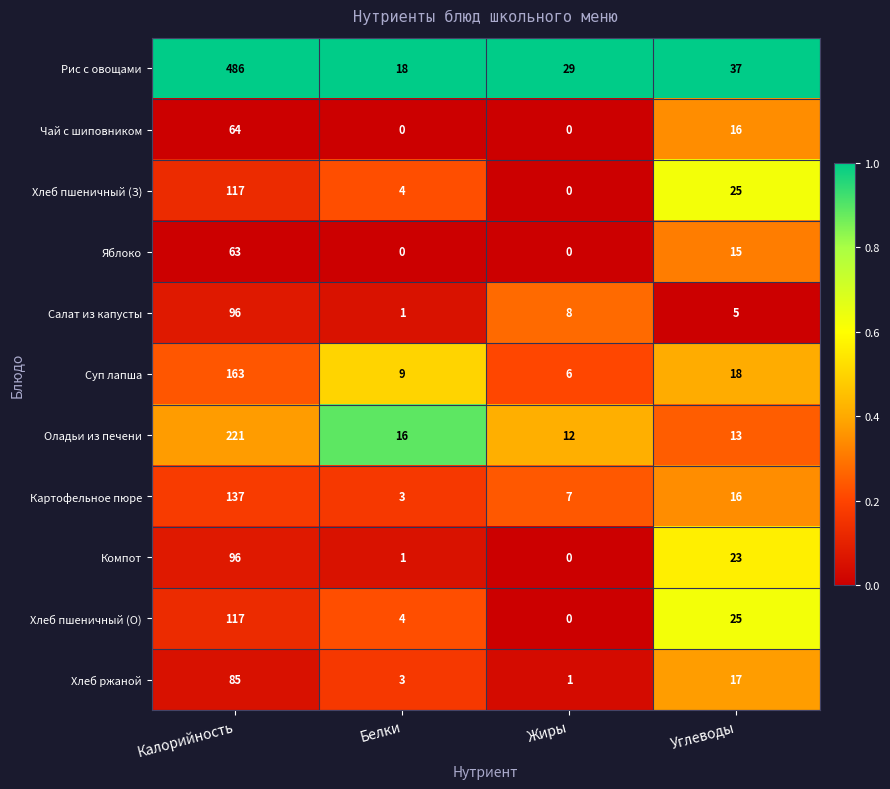

How many categories are shown in the chart?

4